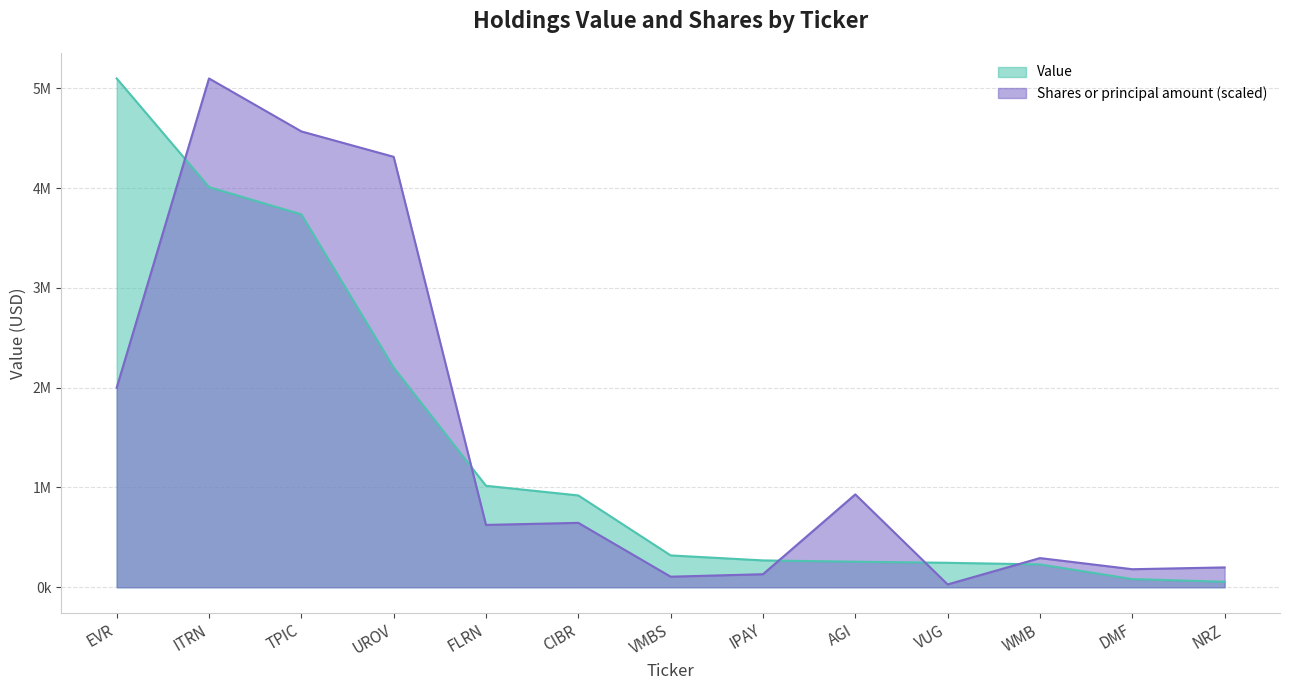

At how many categories does at least one series exceed 767695?

7